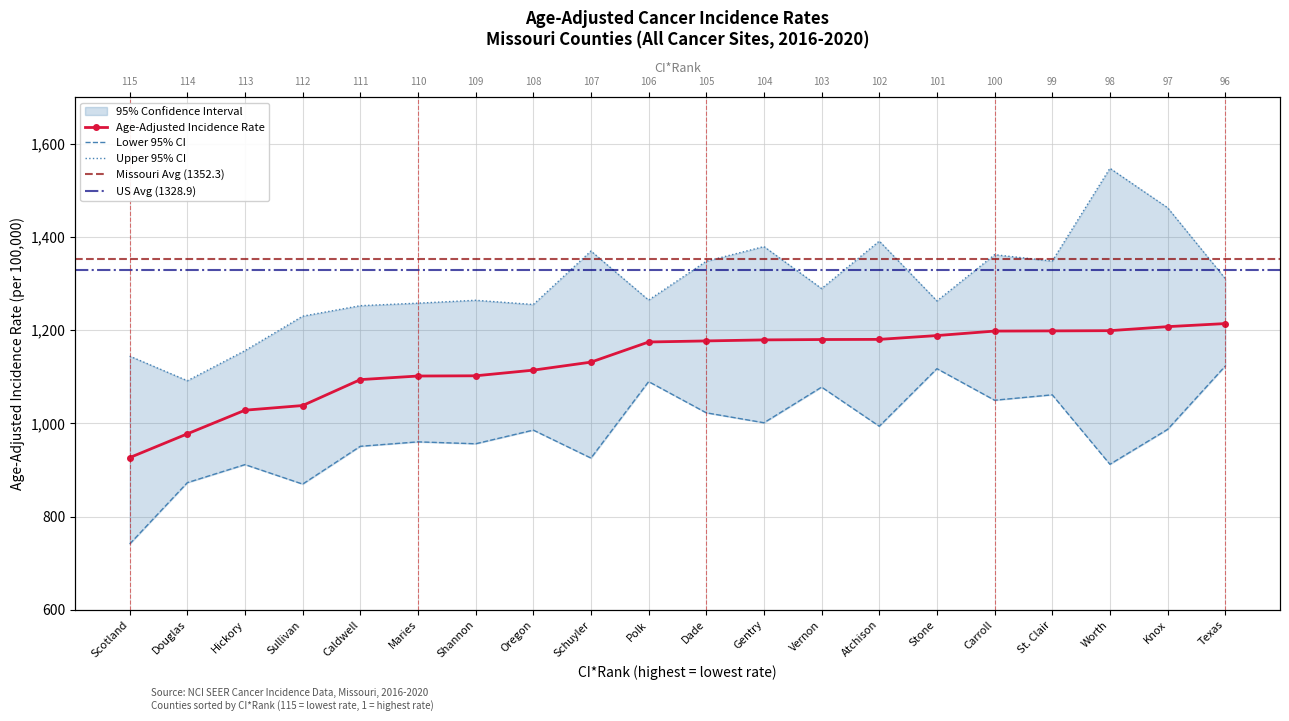

What is the difference between the maximum and second lowest values in the Lower 95% CI series?

253.1